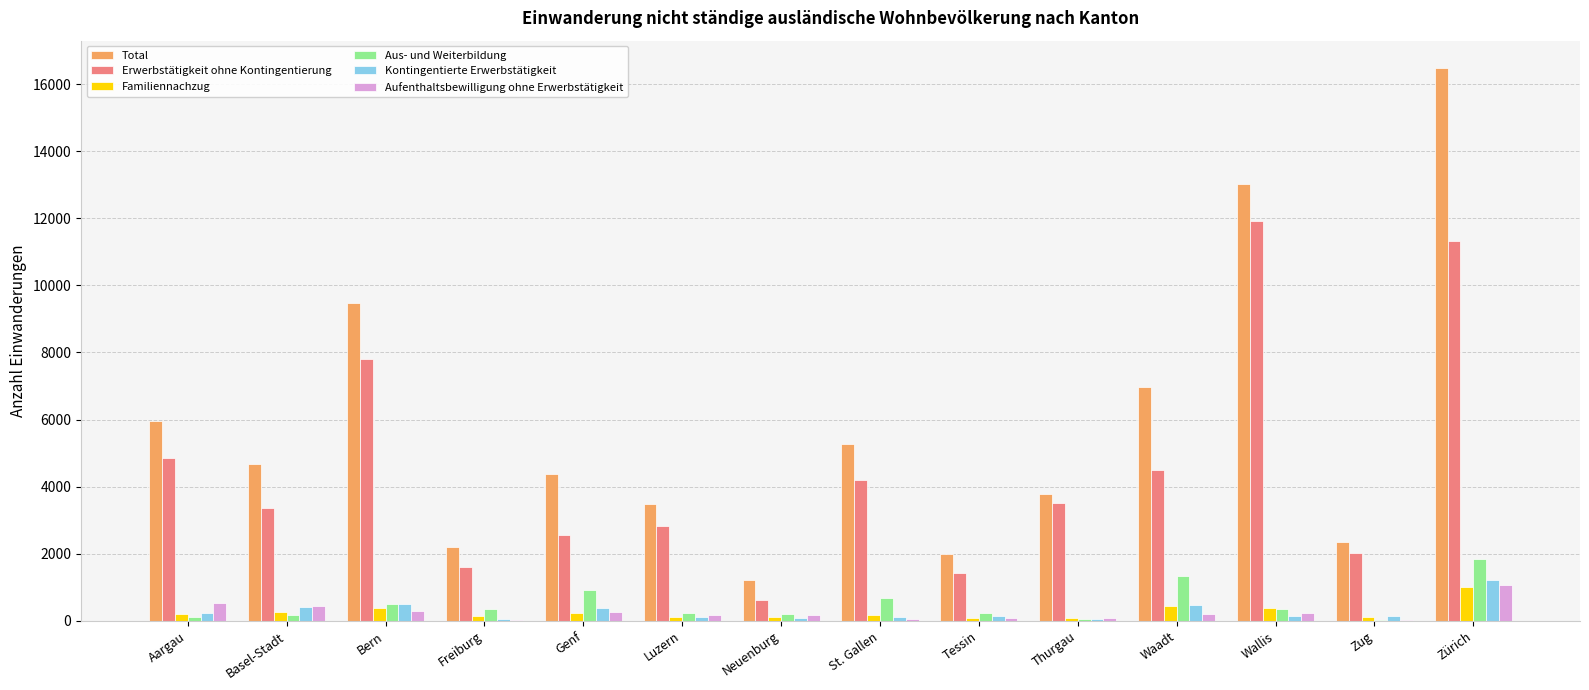

Which series changed the most between St. Gallen and Zürich?

Total